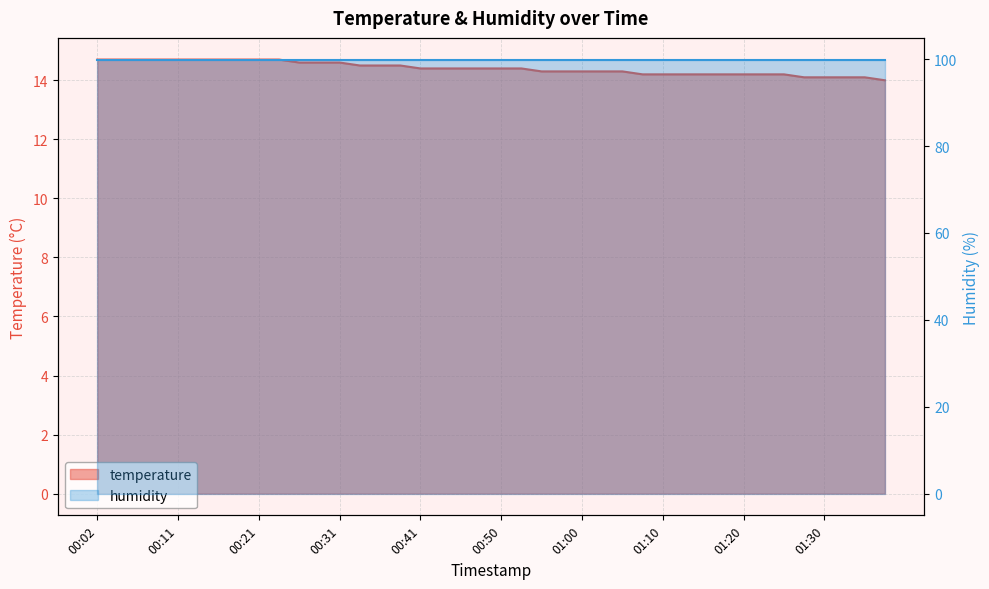

List the labels in order of value, largest first.

00:02, 00:04, 00:06, 00:09, 00:11, 00:14, 00:16, 00:19, 00:21, 00:24, 00:26, 00:29, 00:31, 00:33, 00:36, 00:38, 00:41, 00:43, 00:46, 00:48, 00:50, 00:53, 00:55, 00:58, 01:00, 01:03, 01:05, 01:08, 01:10, 01:13, 01:15, 01:17, 01:20, 01:22, 01:25, 01:27, 01:30, 01:32, 01:35, 01:37